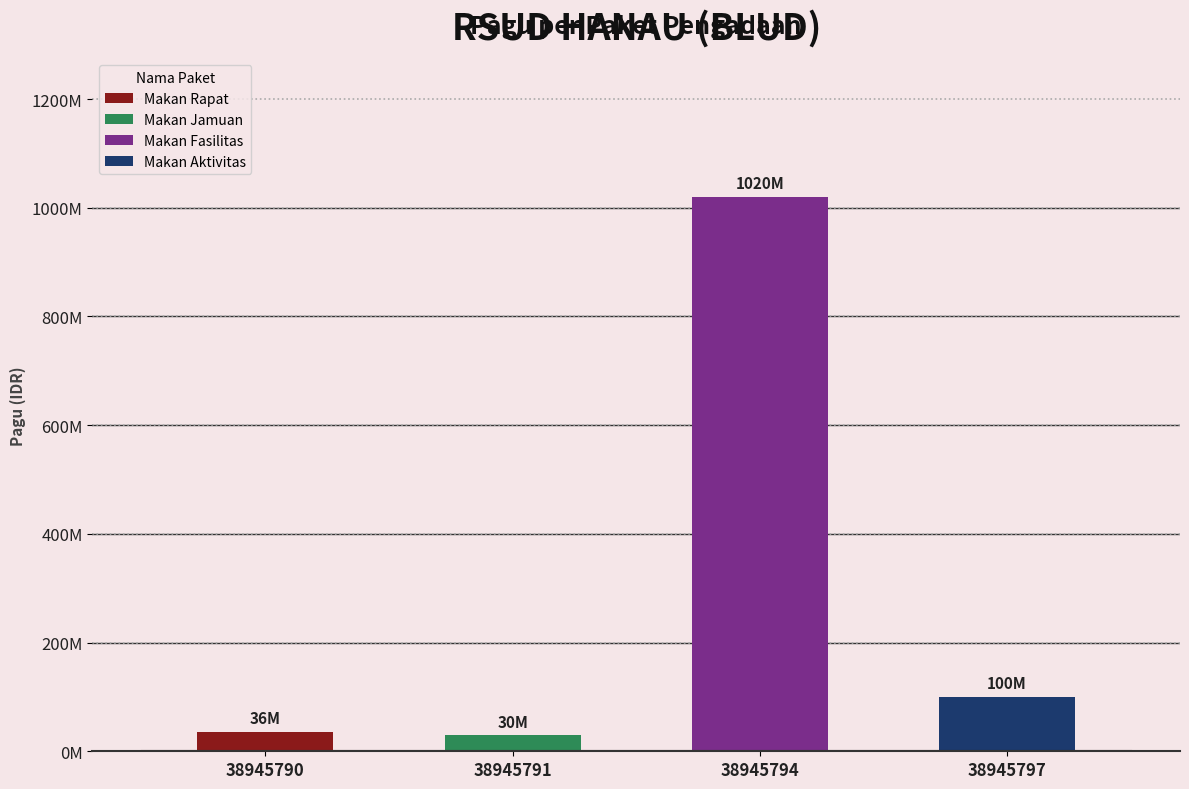

Rank the categories by value from highest to lowest.

38945794, 38945797, 38945790, 38945791